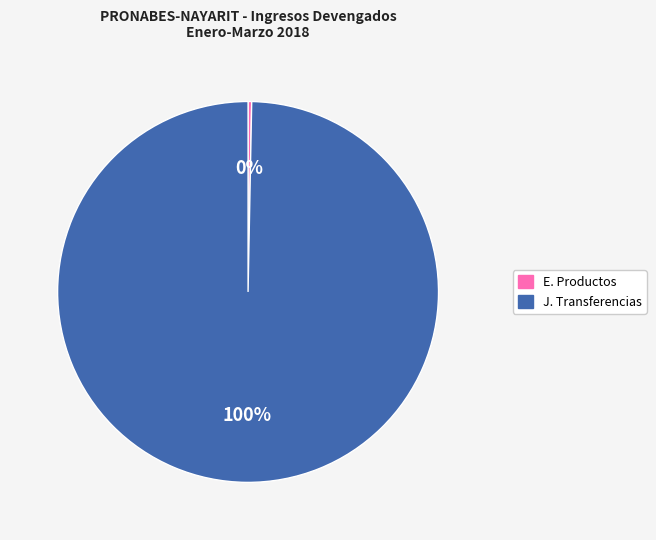

Between J. Transferencias and E. Productos, which is larger?

J. Transferencias